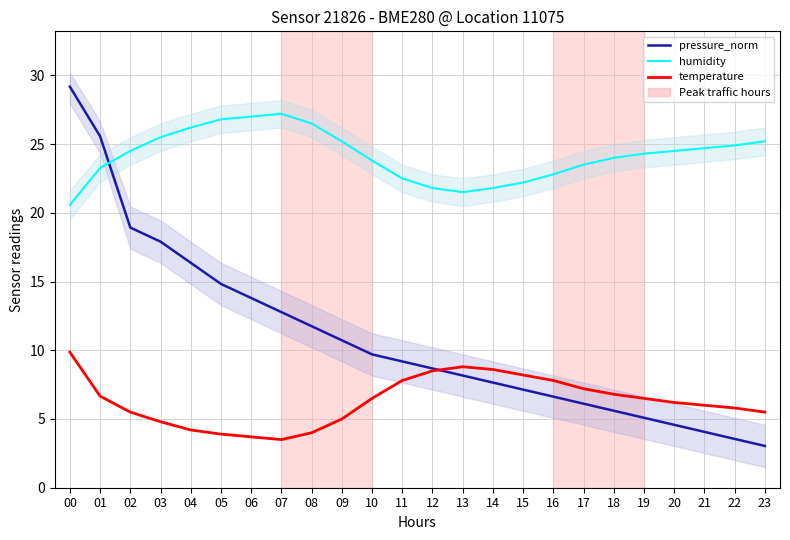

Count the number of data series in this chart.

3